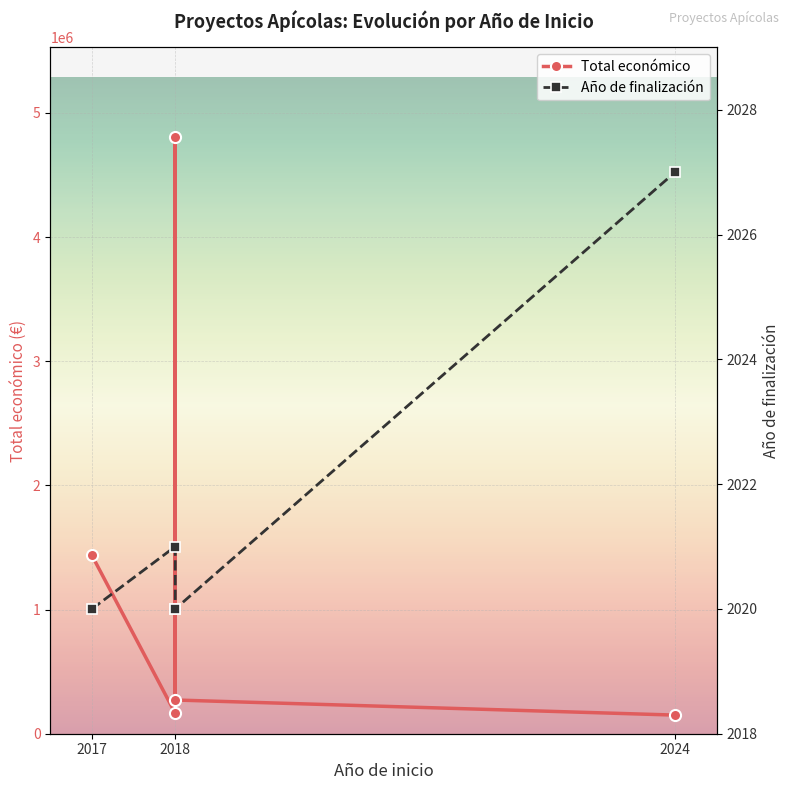

Does the chart display data point markers on the line(s)?

Yes